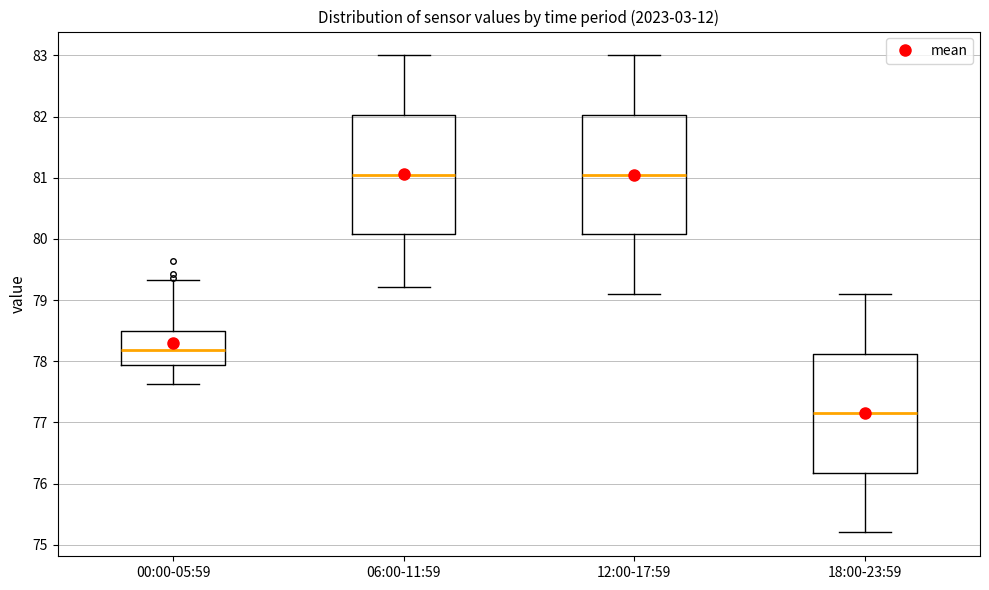

Reading left to right, read every box against the y-axis: the position of its median line, the range the box covers, and the ends of its whiskers. The values are not printed on the chart, so give them approximately, as read against the axis.

00:00-05:59: median 78.2, box 77.9 to 78.5, whiskers 77.6 to 79.3
06:00-11:59: median 81.1, box 80.1 to 82.0, whiskers 79.2 to 83.0
12:00-17:59: median 81.1, box 80.1 to 82.0, whiskers 79.1 to 83.0
18:00-23:59: median 77.2, box 76.2 to 78.1, whiskers 75.2 to 79.1